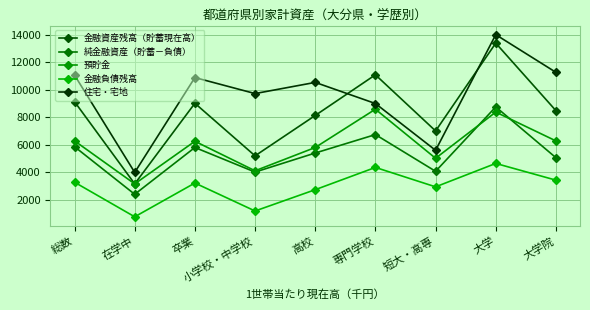

Count the number of categories in the chart.

9